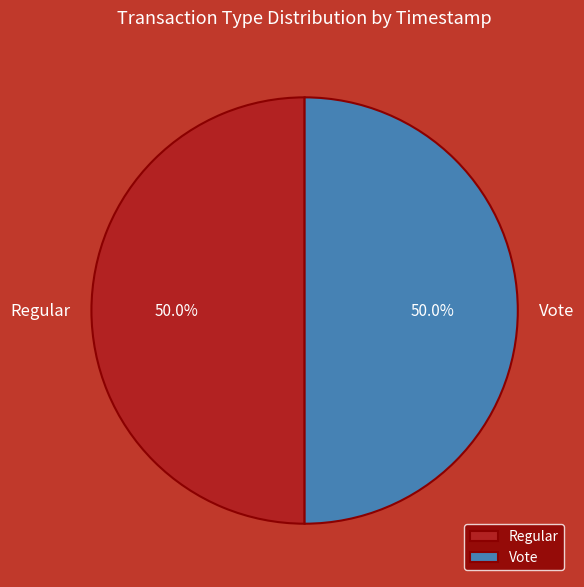

Do Regular and Vote together represent more than half of the pie?

Yes